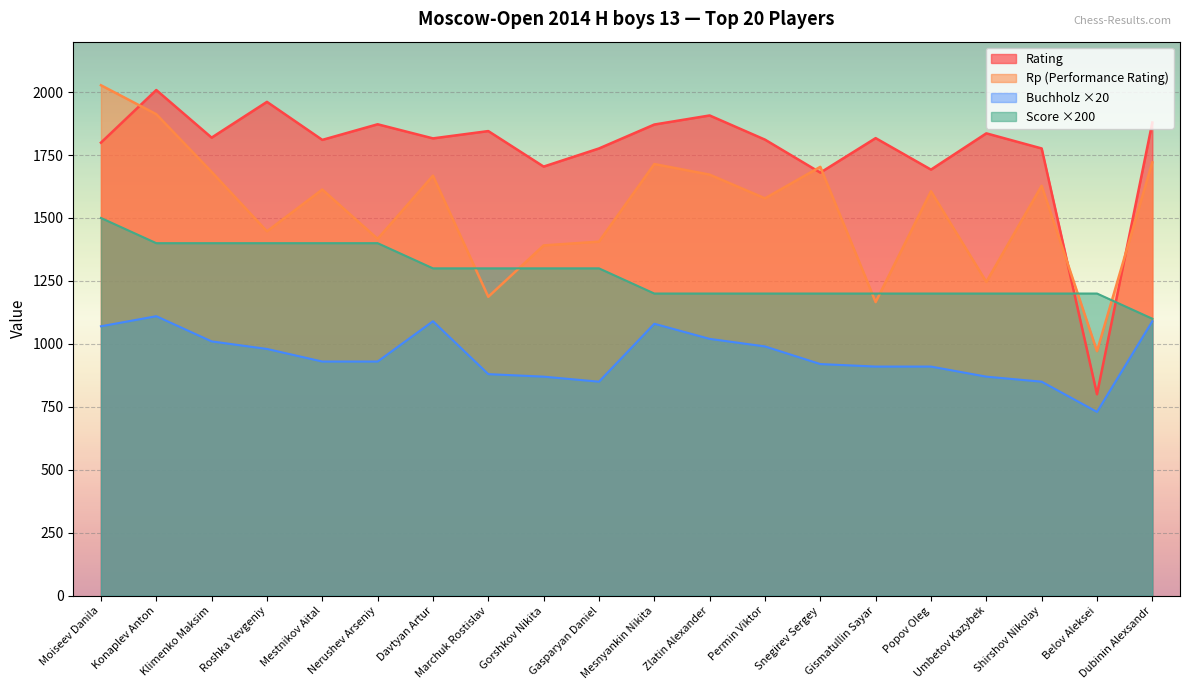

Reading right to left, extract all data points from this chart.

Rating: 1879	800	1776	1836	1692	1817	1680	1811	1907	1871	1776	1704	1845	1816	1872	1810	1961	1819	2008	1799
Rp: 1721	971	1628	1246	1606	1166	1703	1578	1672	1714	1406	1391	1187	1668	1417	1613	1447	1683	1912	2027
Score: 1100	1200	1200	1200	1200	1200	1200	1200	1200	1200	1300	1300	1300	1300	1400	1400	1400	1400	1400	1500
Buchholz: 1090	730	850	870	910	910	920	990	1020	1080	850	870	880	1090	930	930	980	1010	1110	1070